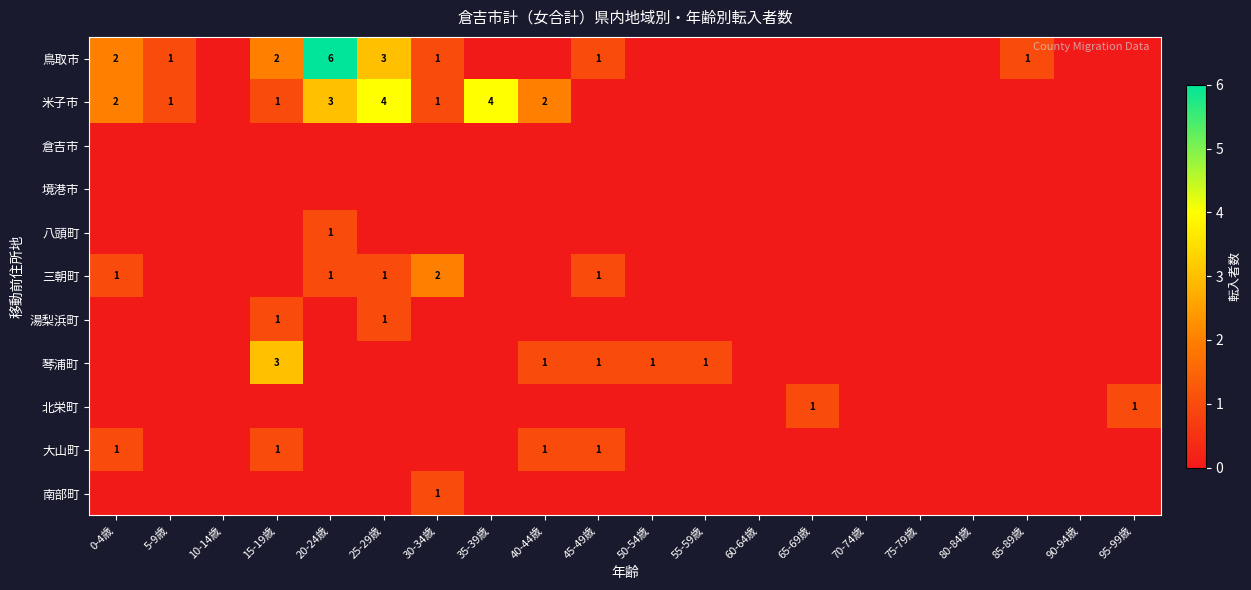

The value of 鳥取市 at 20-24歳 is 6. True or false?

True